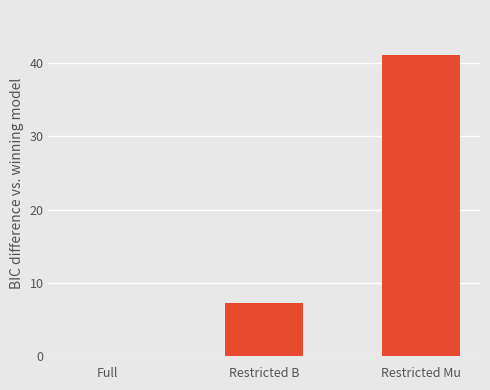

What is the sum of all values?

48.4